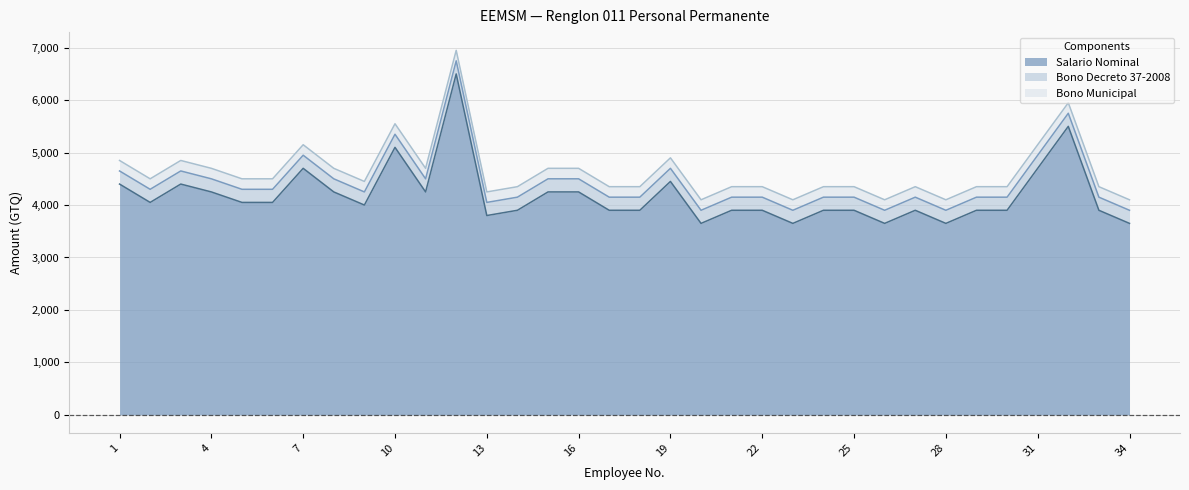

What is the greatest value displayed?

6500